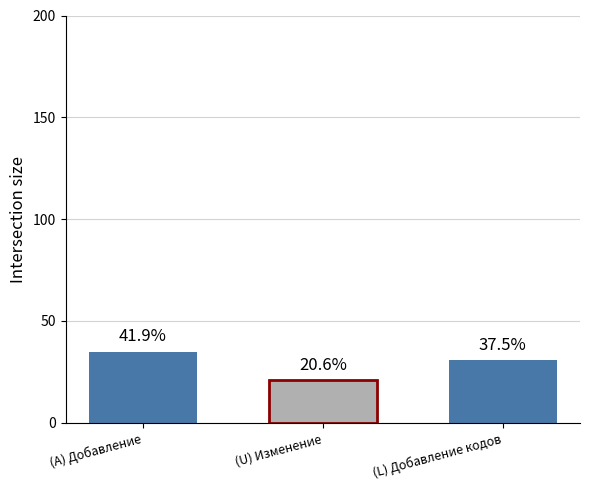

What is the sum of all values?

87